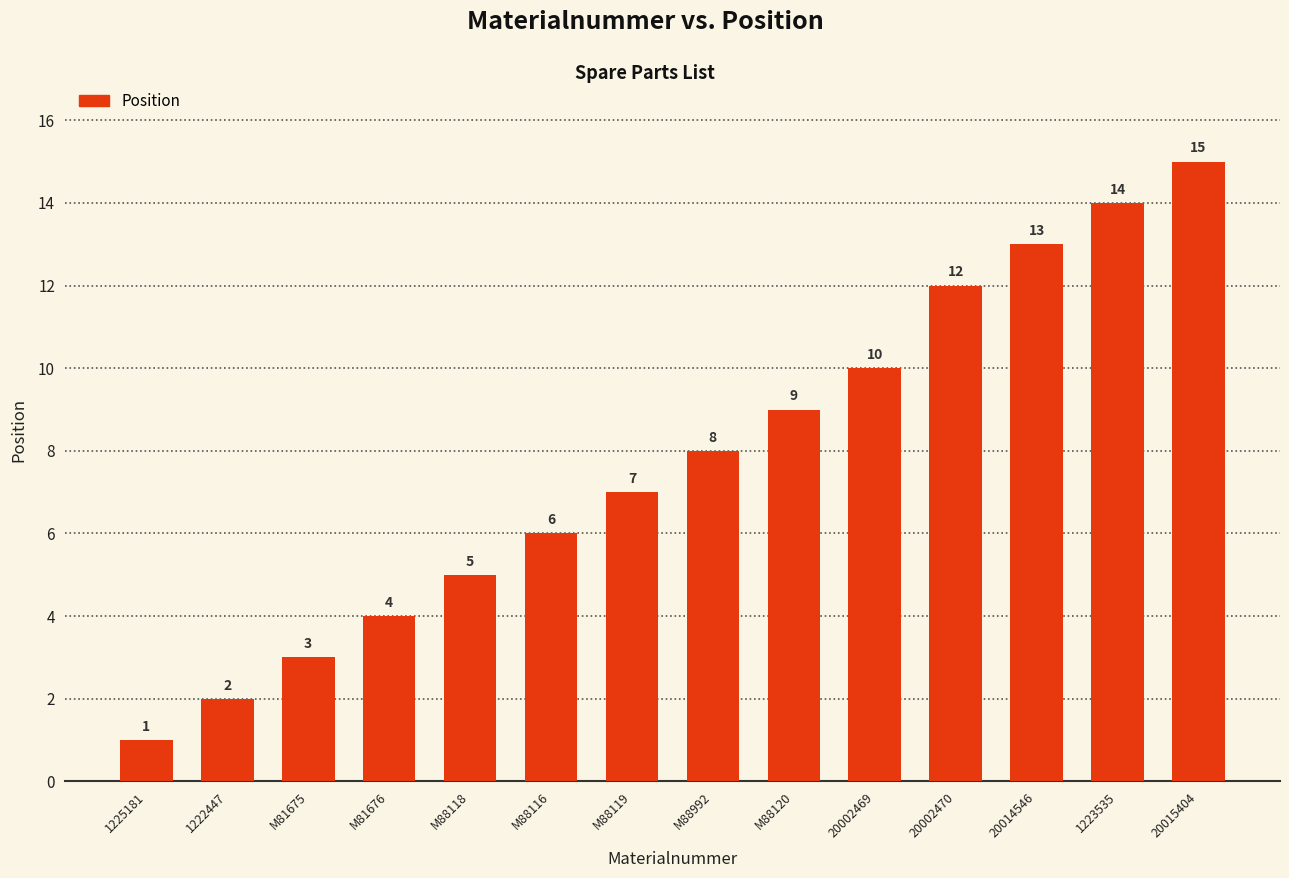

Which category has the highest value across all series?

20015404